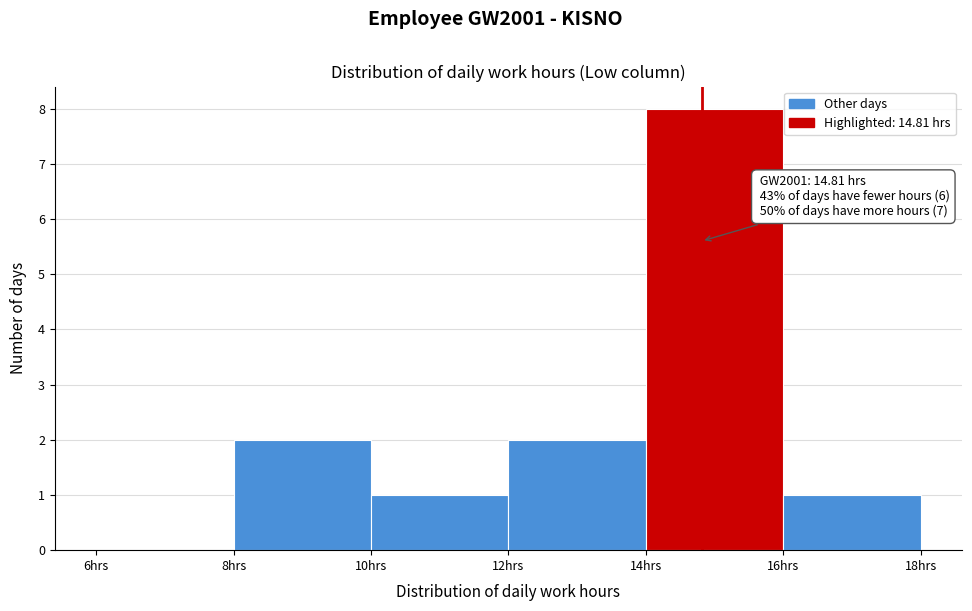

Which range on the x-axis has the tallest bar?

14 to 16